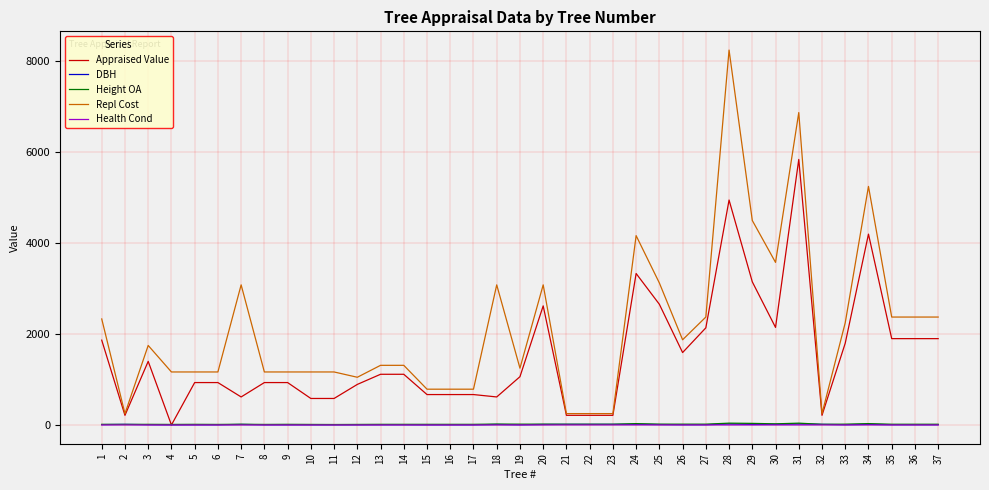

What is the maximum value shown in the chart?

8250.0